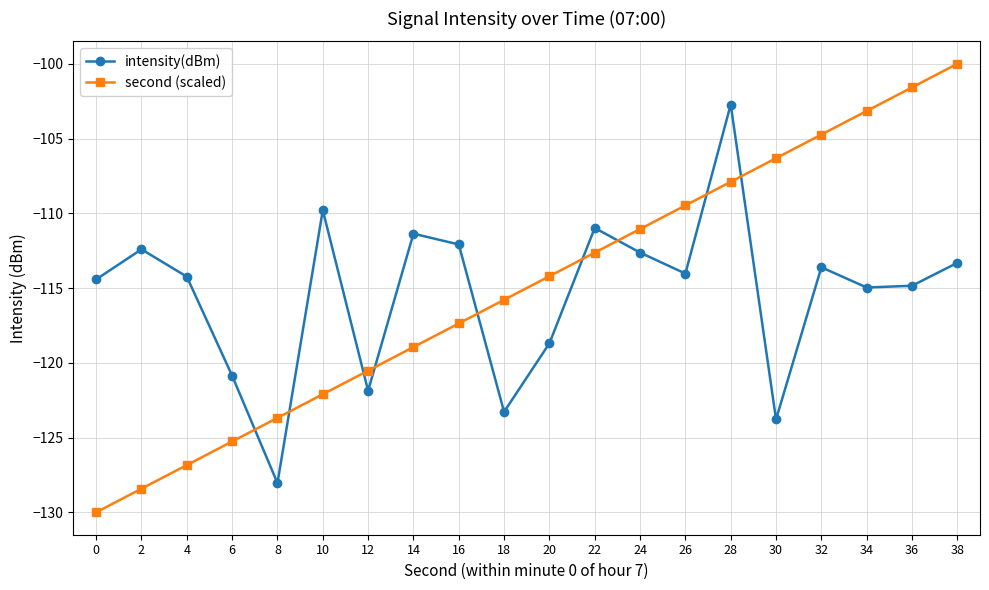

At which category is the sum across all series the highest?

28